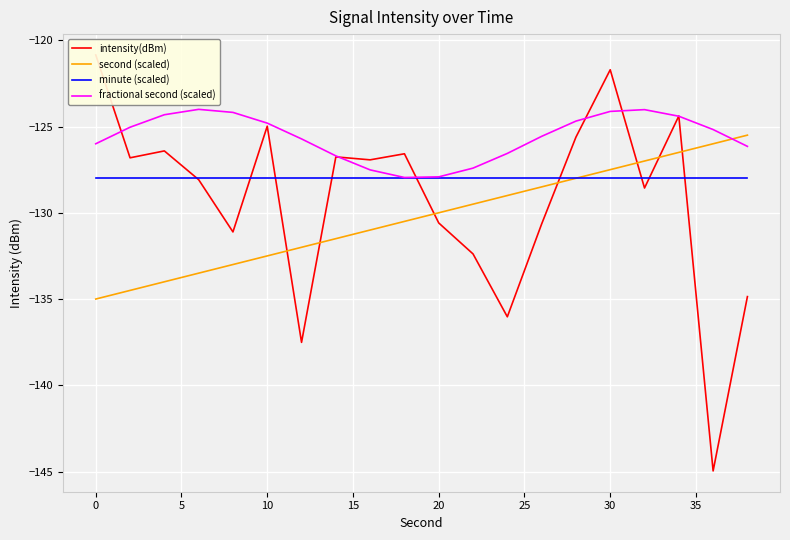

What is the greatest value displayed?

-120.8